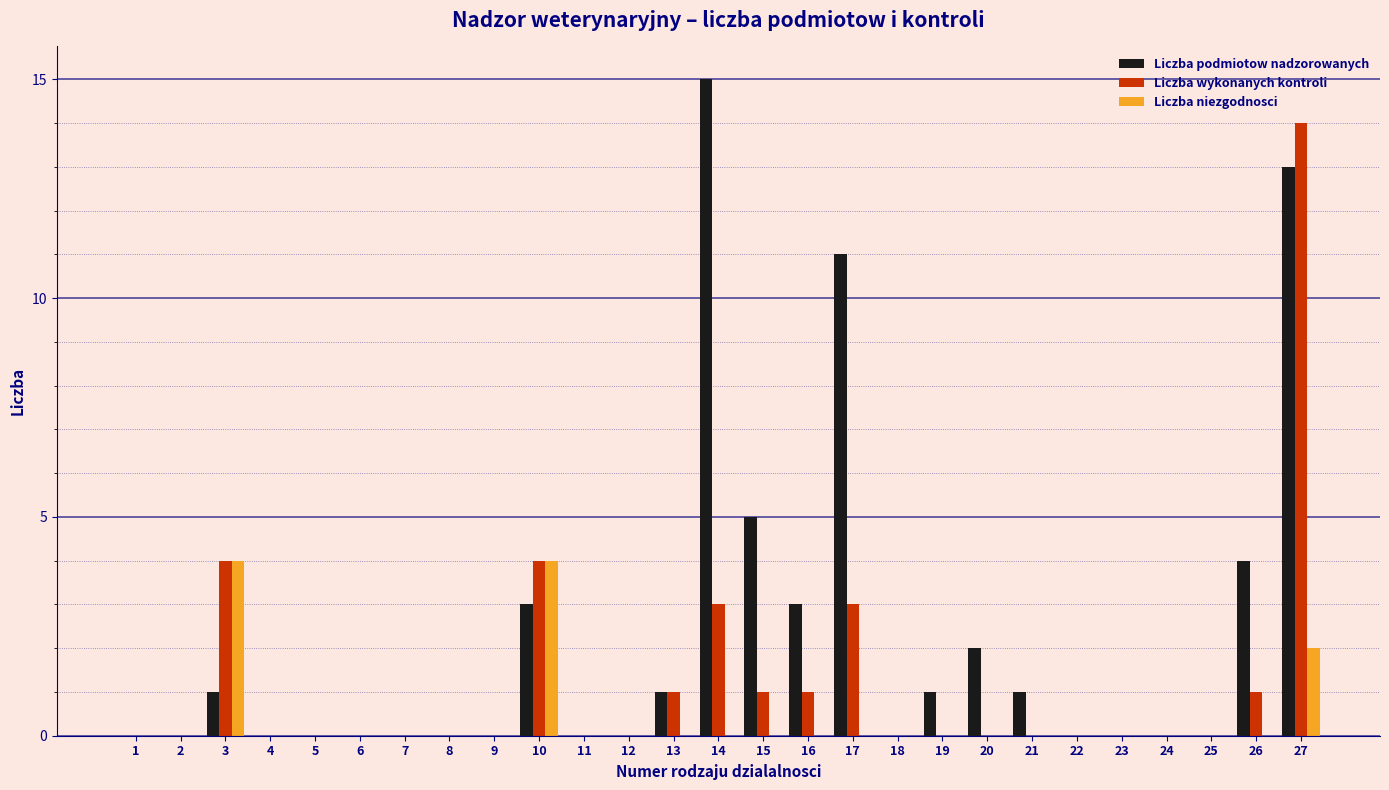

The value of Liczba wykonanych kontroli at 7 is -8. True or false?

False